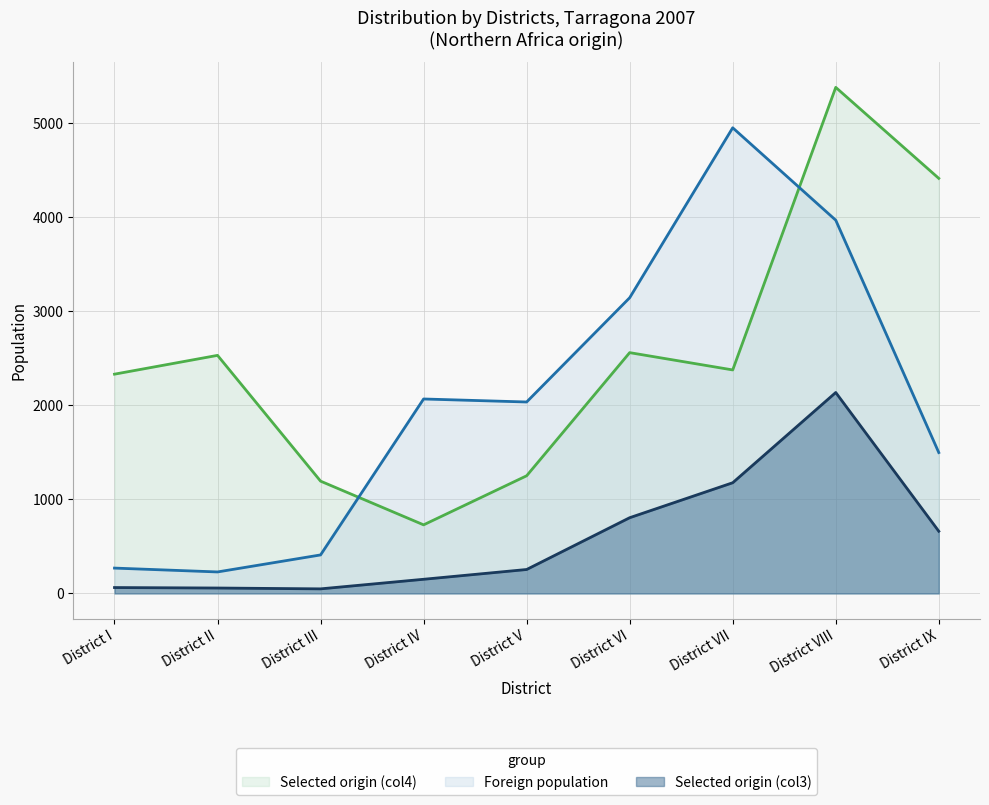

What is the minimum value for Selected origin (col4)?

730